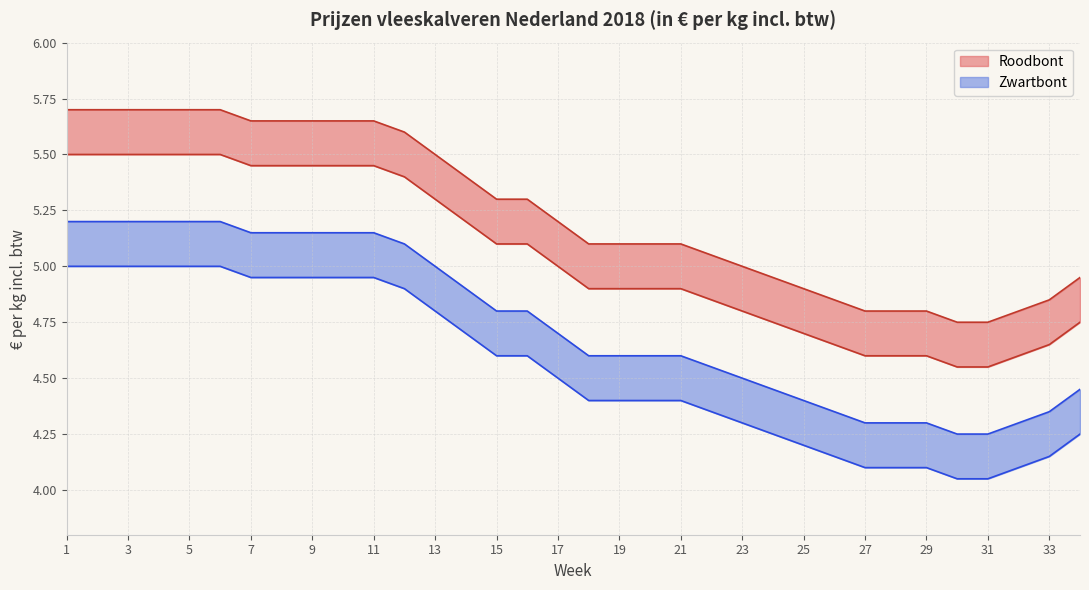

Which series changed the most between 12 and 18?

Roodbont van